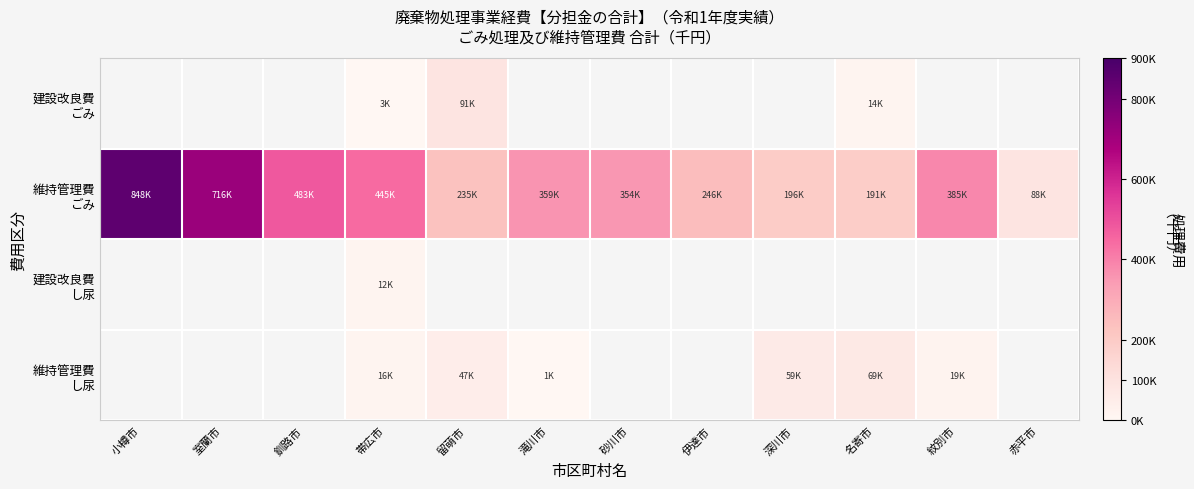

What is the sum of all 維持管理費 ごみ values?

4550061.0